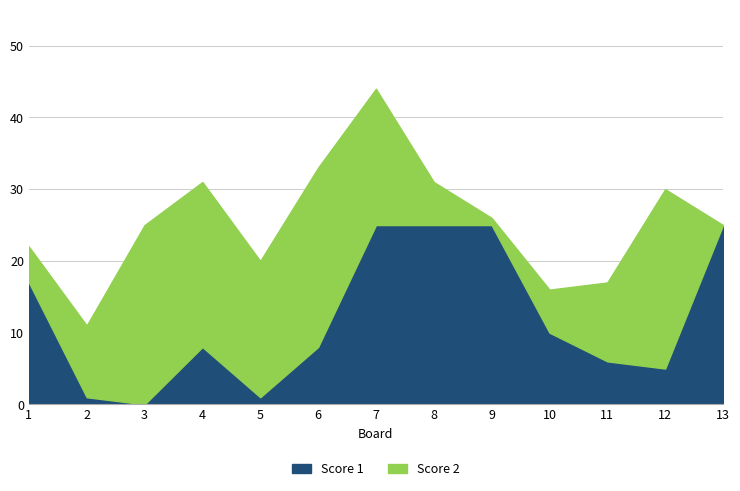

What is the difference between the maximum and minimum values in the Score 1 series?

25